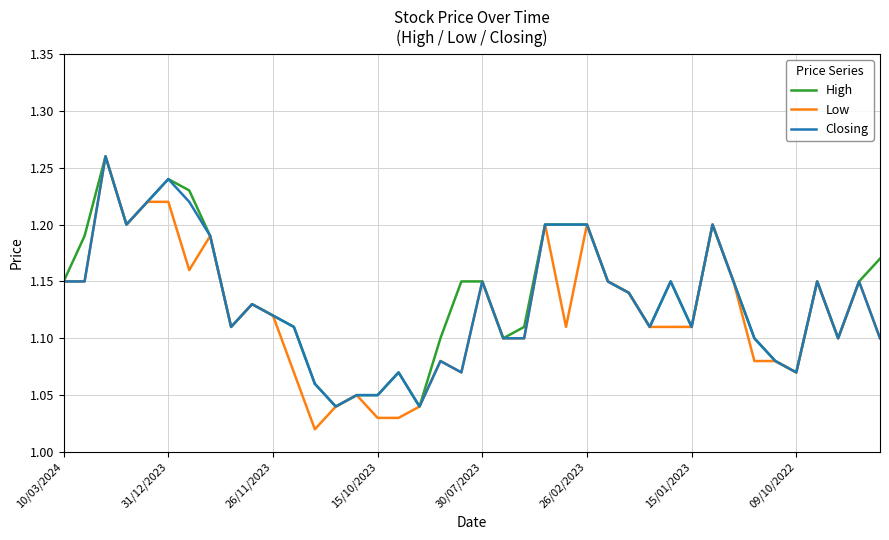

Which series has the largest range (max minus min)?

Low